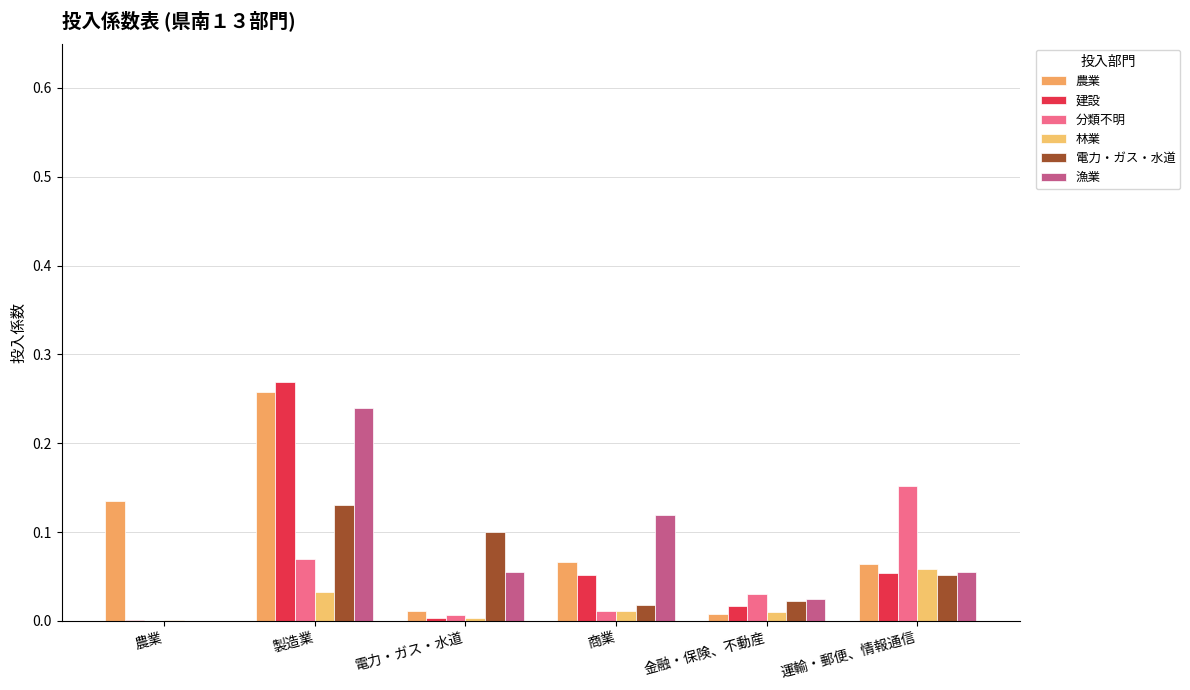

At which category does the chart reach its peak across all series?

製造業